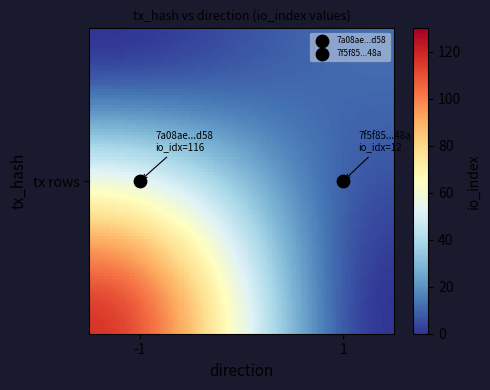

The value of 7f5f85f190f9e81aead67f2e7077566f8c8748a at io_index is 12. True or false?

True